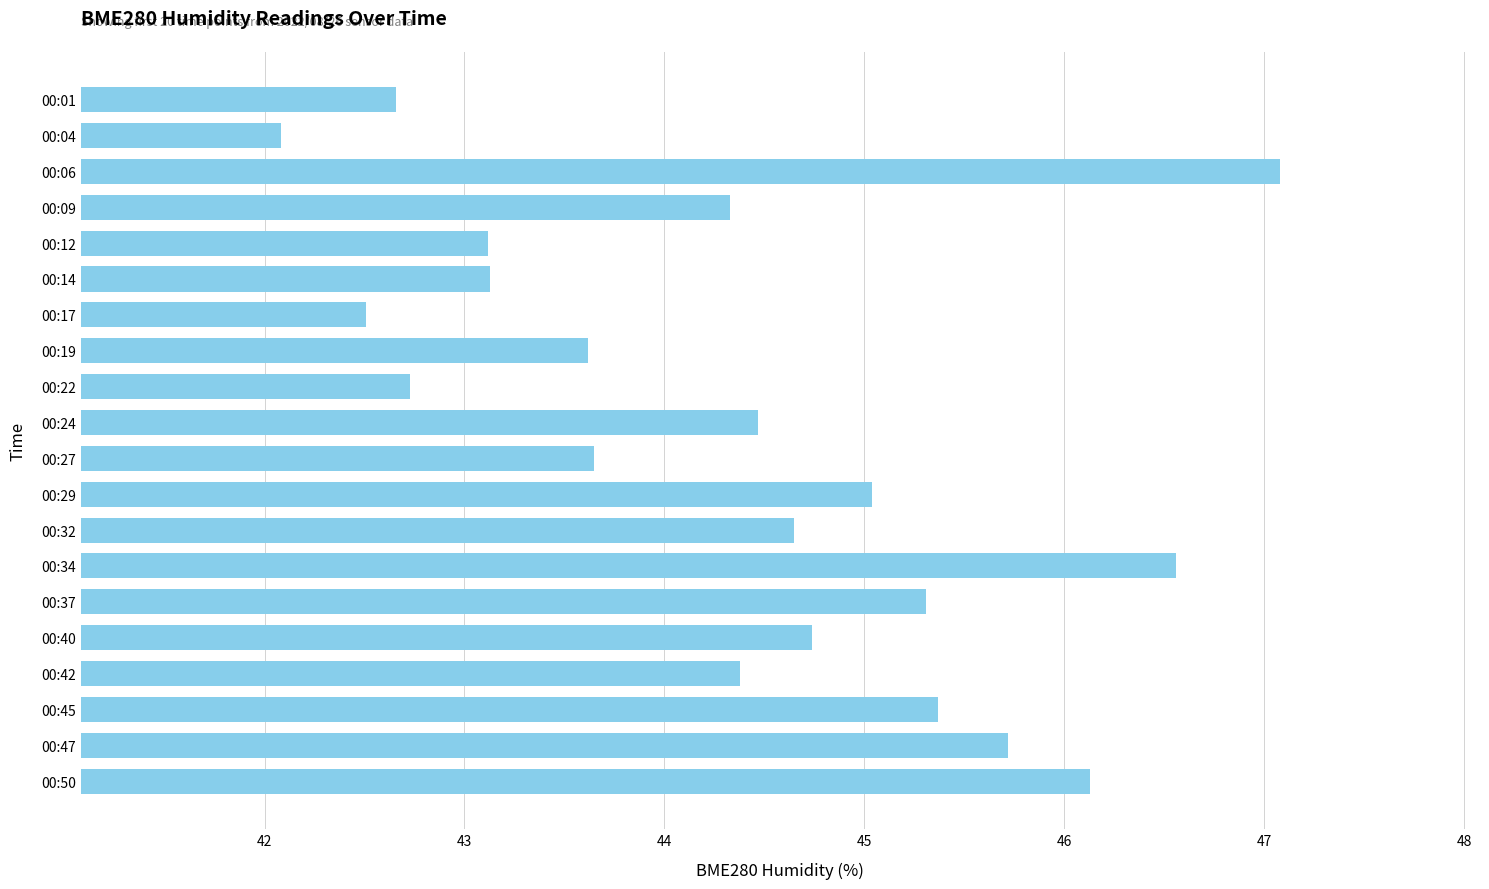

How many bars are there in total?

20